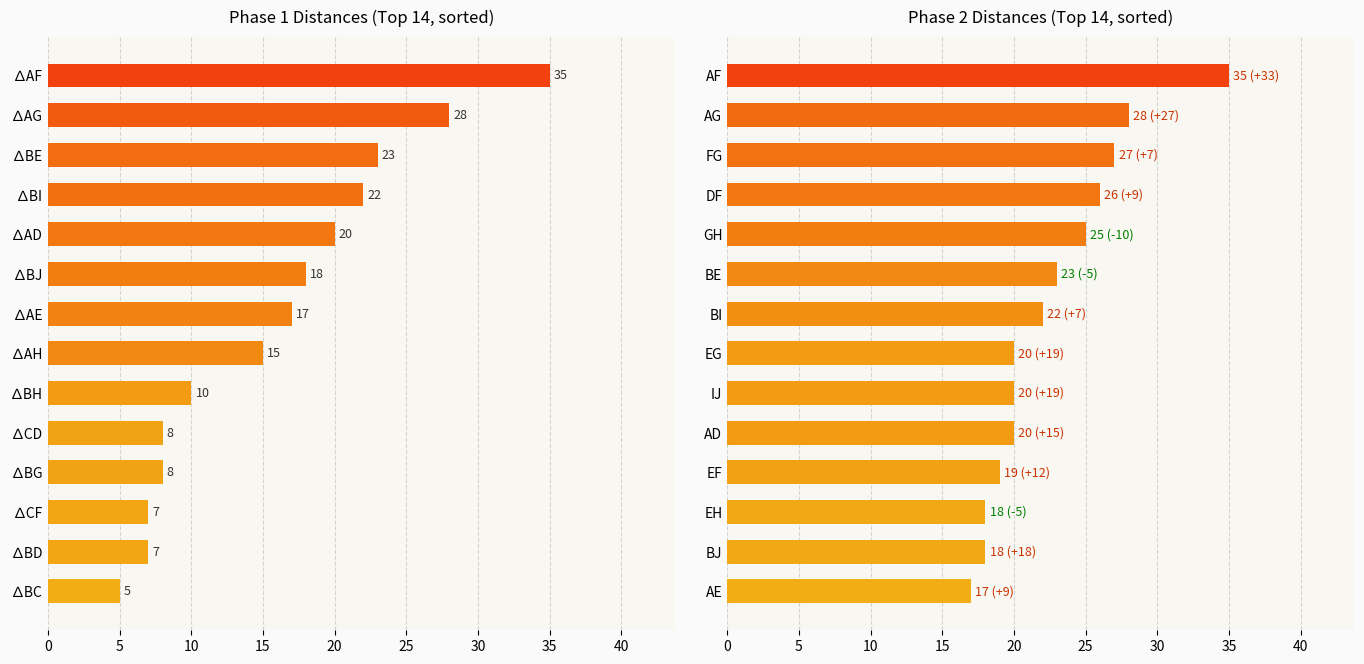

Is the value of Phase 1 at 30 greater than the value of Phase 2 at 20?

No